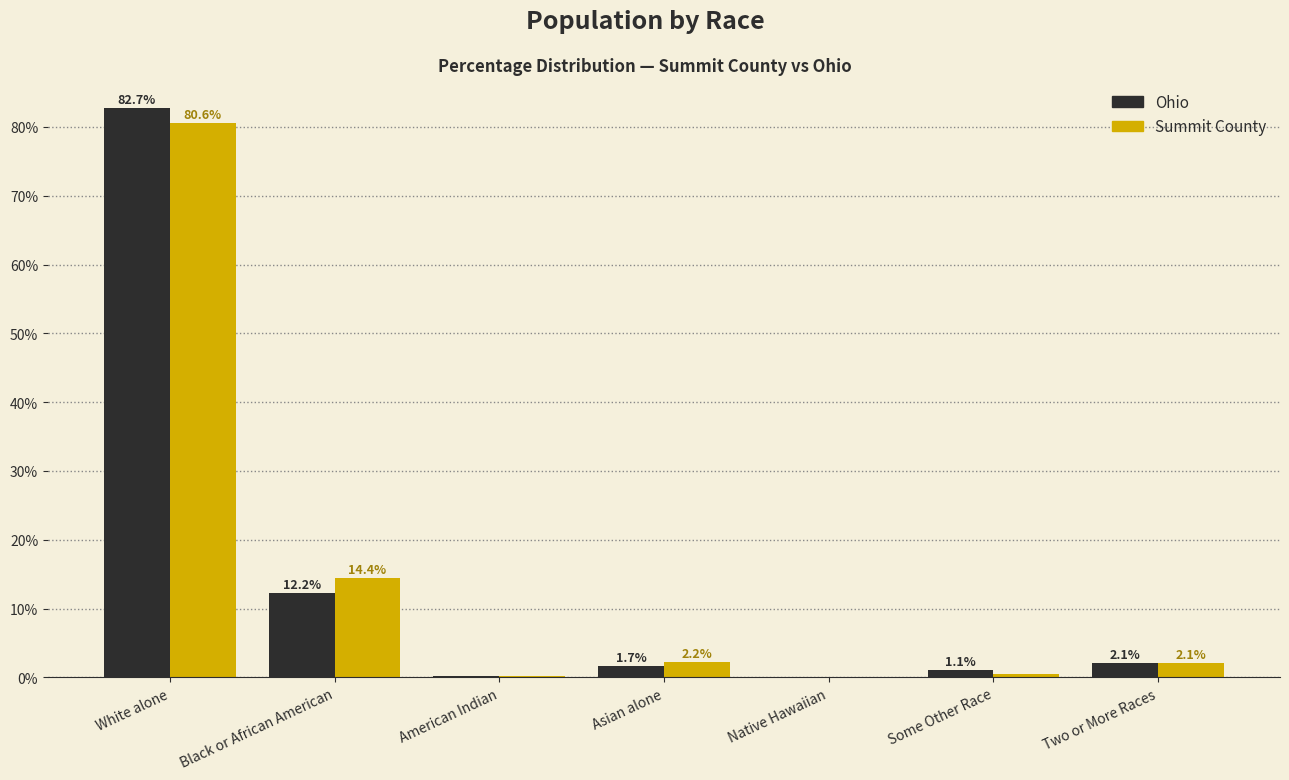

Between Asian alone and Two or More Races, which series saw the biggest shift?

Ohio